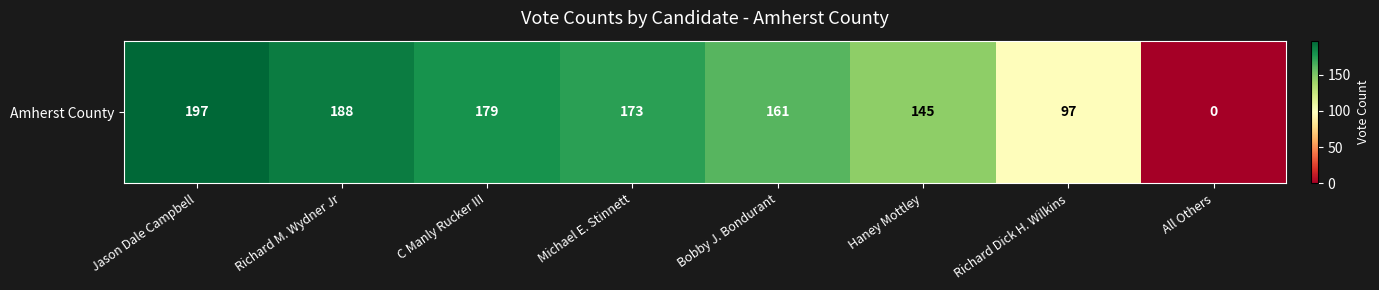

Which category has the lowest value across all series?

All Others